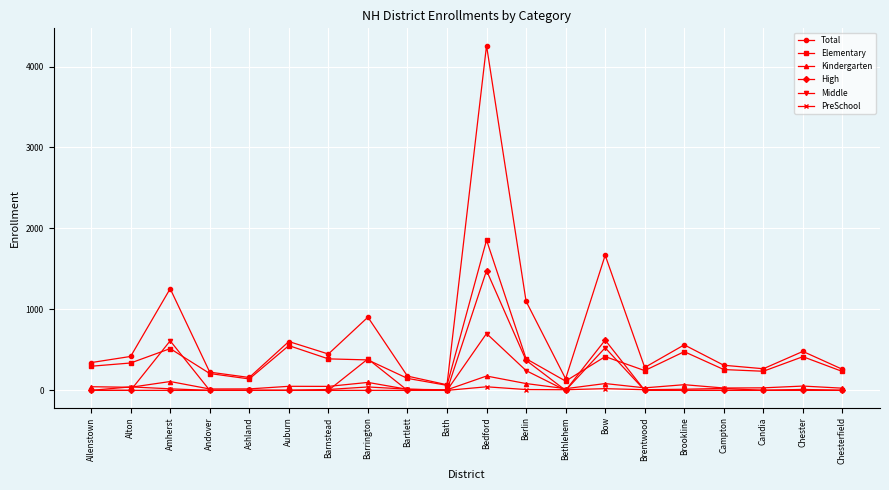

What is the approximate value of Elementary at Bethlehem, to the nearest 50?

100